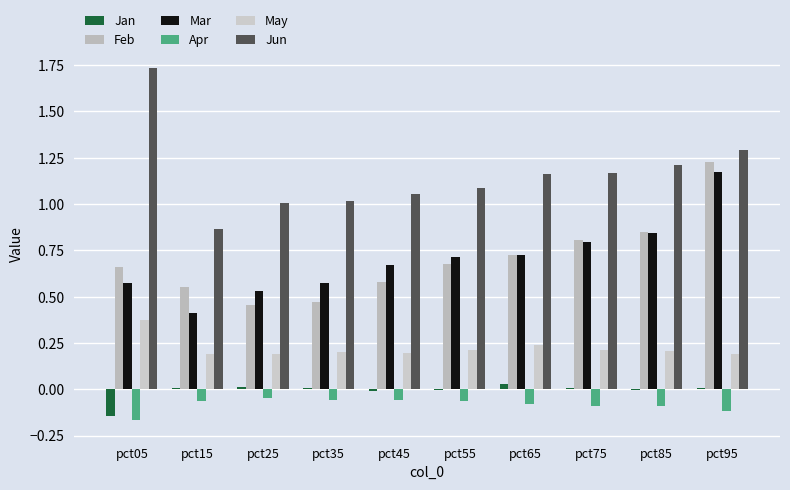

What is the average value of the May series?

0.2